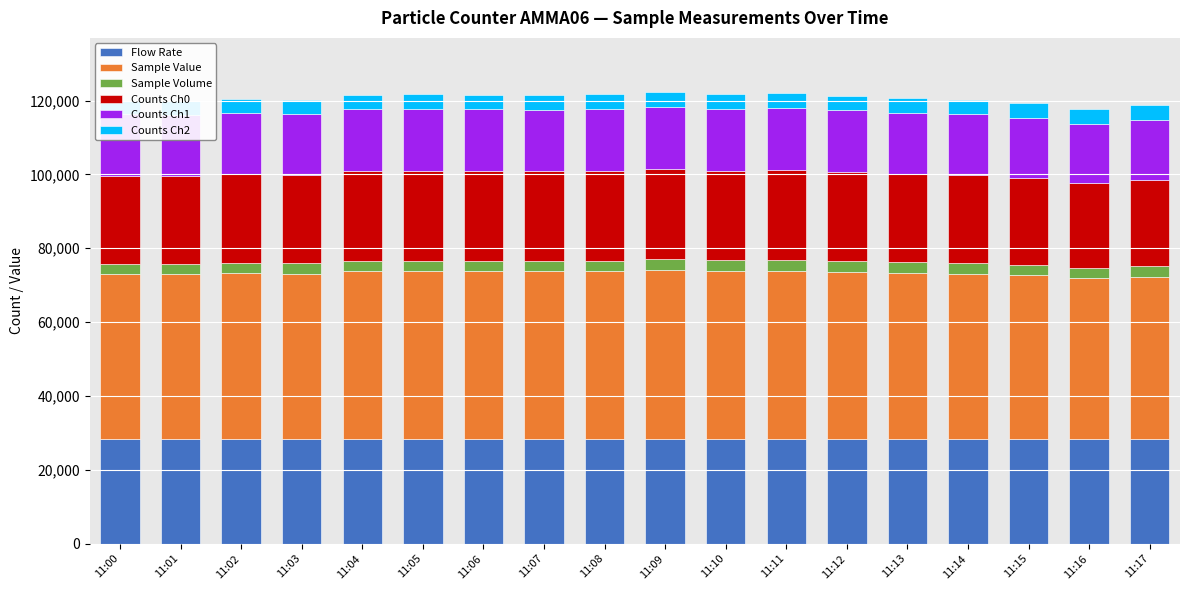

List the labels in order of Counts Ch0 value, largest first.

11:09, 11:07, 11:06, 11:11, 11:04, 11:08, 11:10, 11:05, 11:12, 11:02, 11:13, 11:03, 11:00, 11:14, 11:01, 11:15, 11:17, 11:16